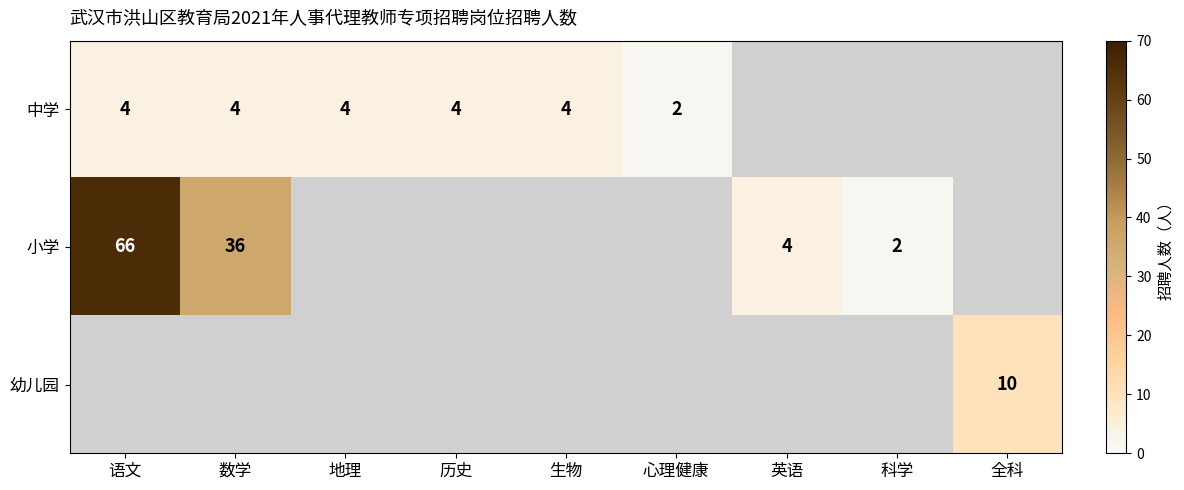

True or false: 幼儿园 has a value of 10 at 全科.

True